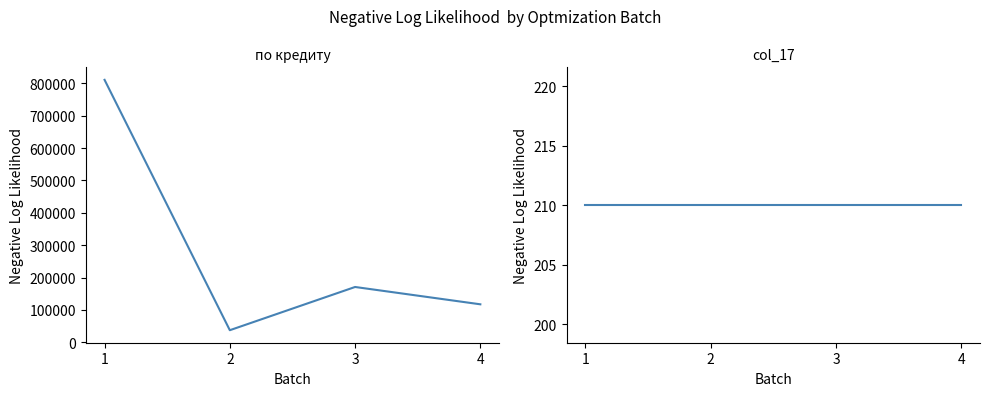

The value of col_17 at 2 is 135.2. True or false?

False